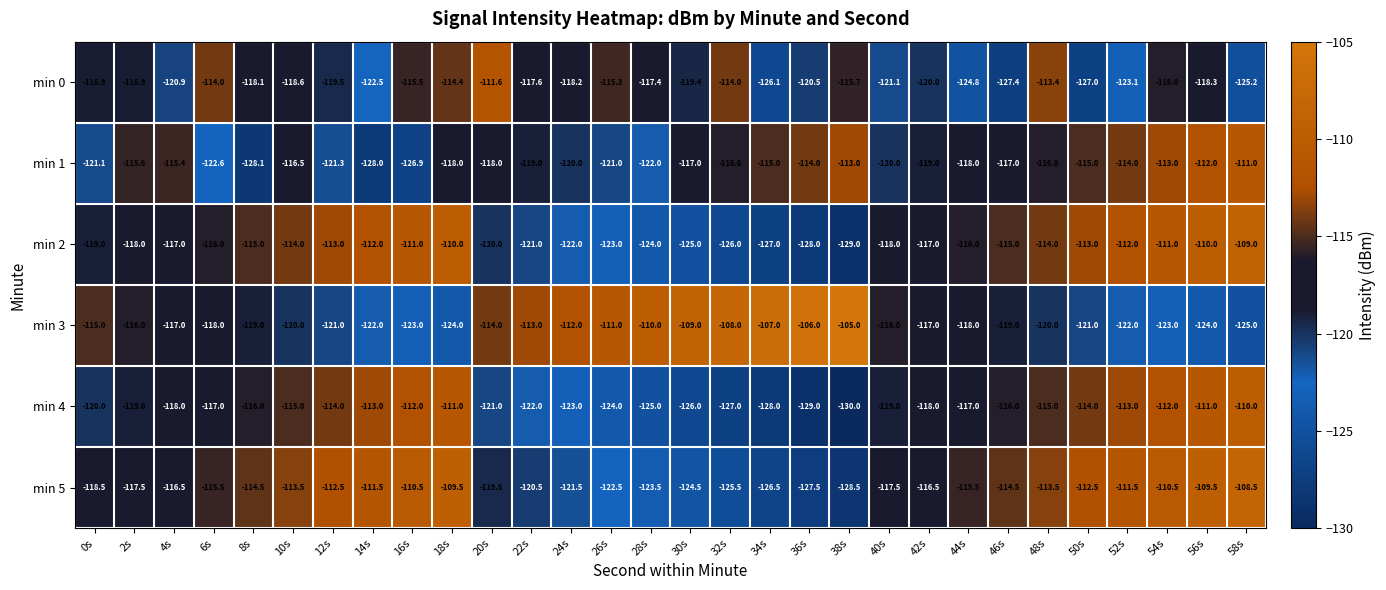

What is the difference between the highest and lowest values at 26s?

13.0